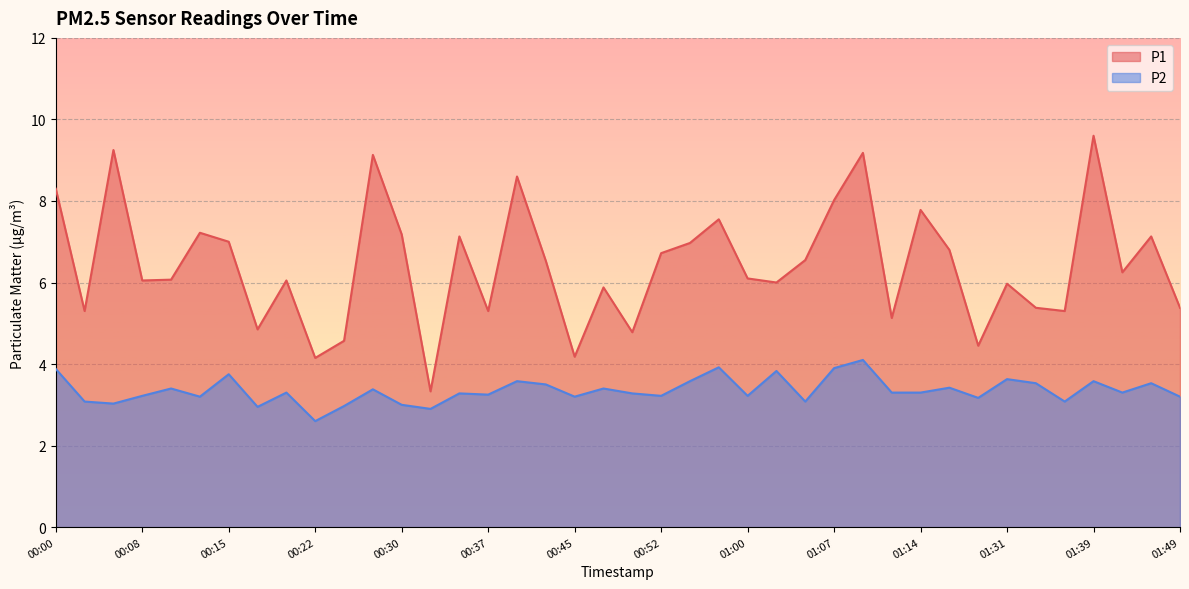

Which has a higher value, 00:27 or 01:04?

00:27